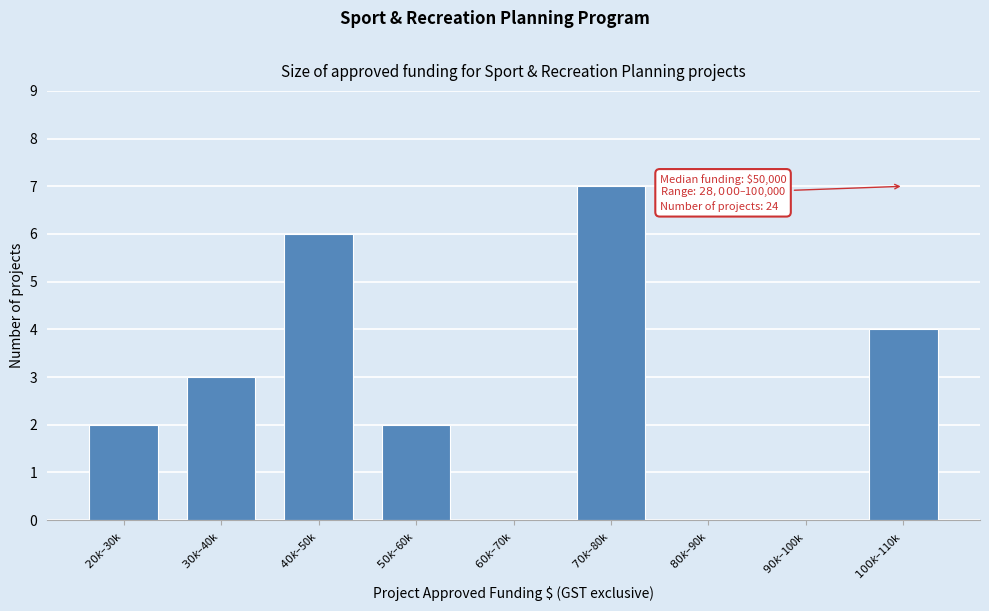

What is the greatest value displayed?

7